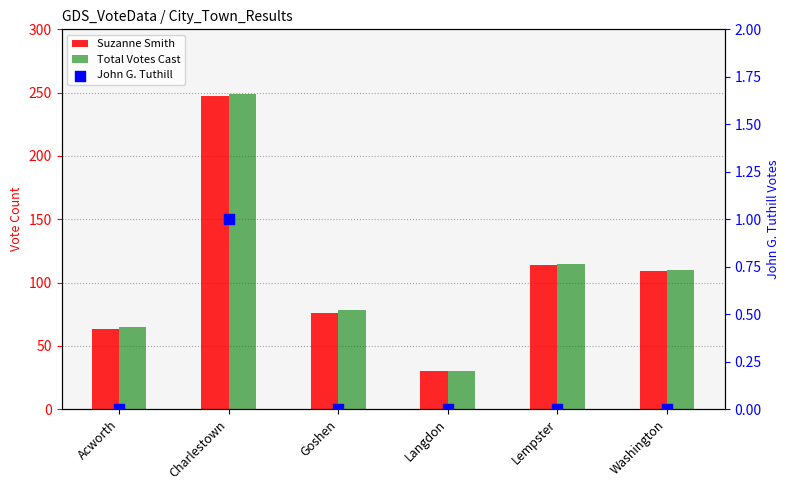

Which series contains the highest Y value?

Total Votes Cast